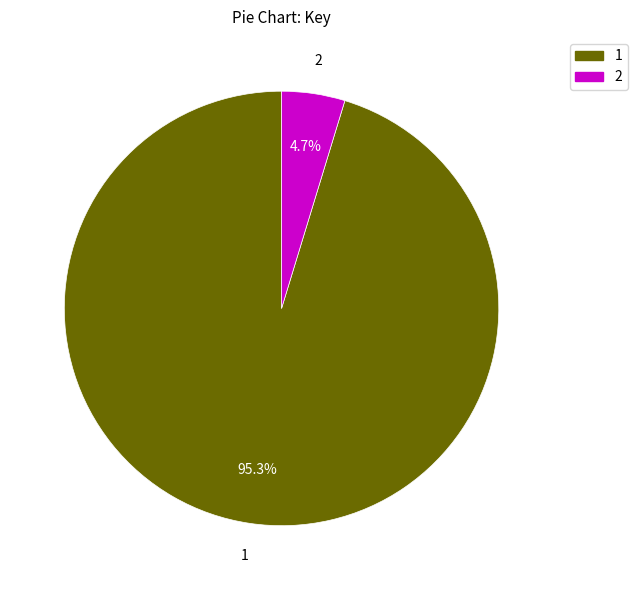

What is the largest slice in the pie chart?

1